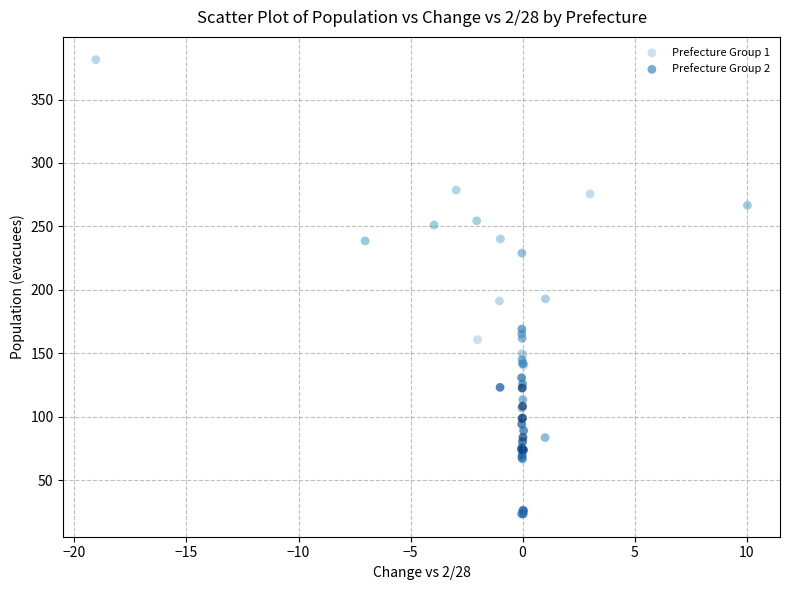

What are all the series names shown in the legend?

Prefecture Group 1, Prefecture Group 2